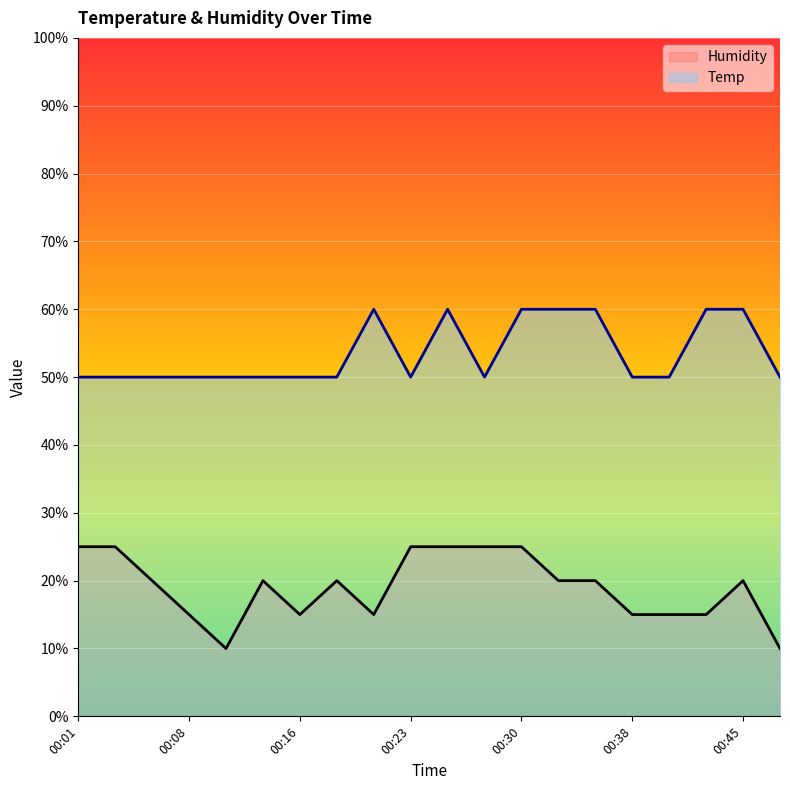

Reading left to right, what are all the values shown in this chart?

Temp: 50.0	50.0	50.0	50.0	50.0	50.0	50.0	50.0	60.0	50.0	60.0	50.0	60.0	60.0	60.0	50.0	50.0	60.0	60.0	50.0
Humidity: 25.0	25.0	20.0	15.0	10.0	20.0	15.0	20.0	15.0	25.0	25.0	25.0	25.0	20.0	20.0	15.0	15.0	15.0	20.0	10.0